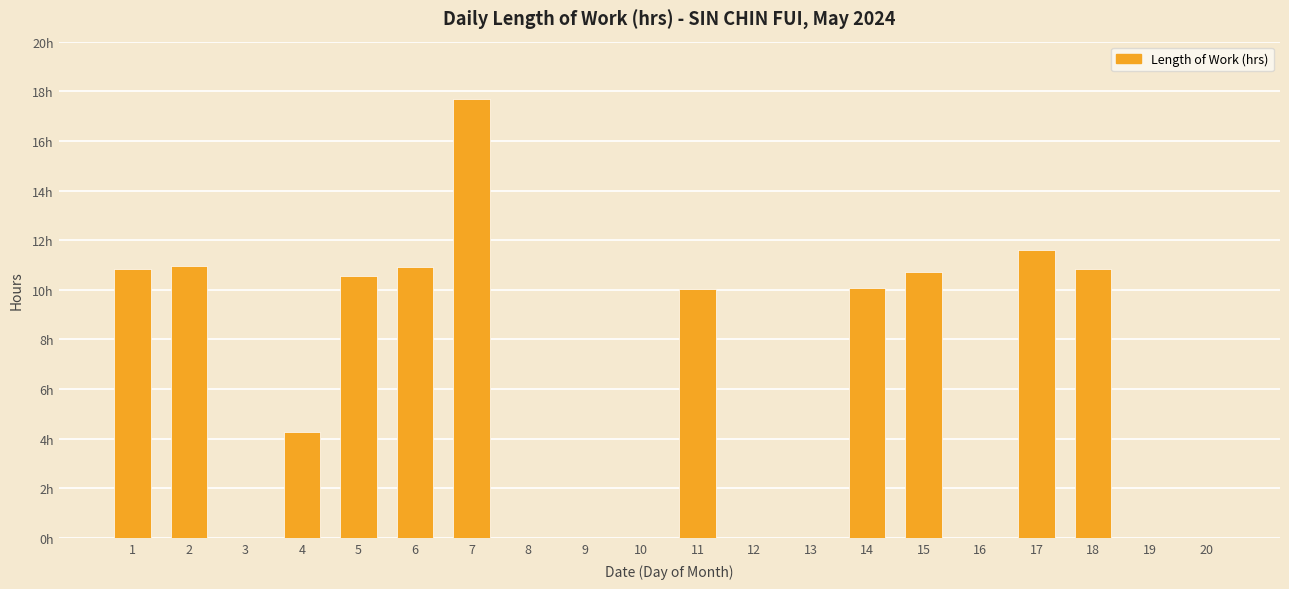

Are the bars horizontal?

No